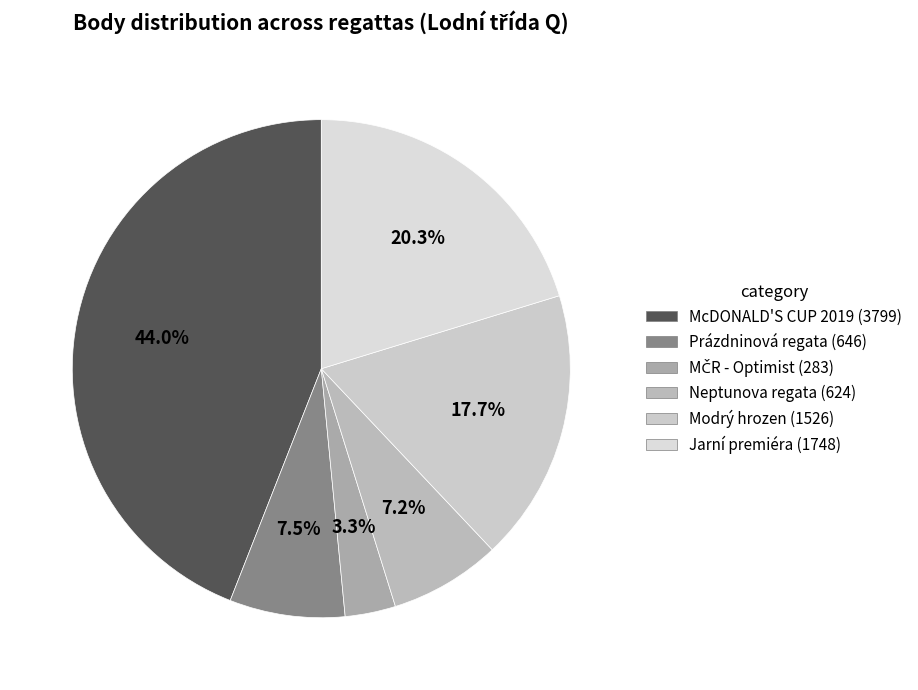

How many slices are in this pie chart?

6